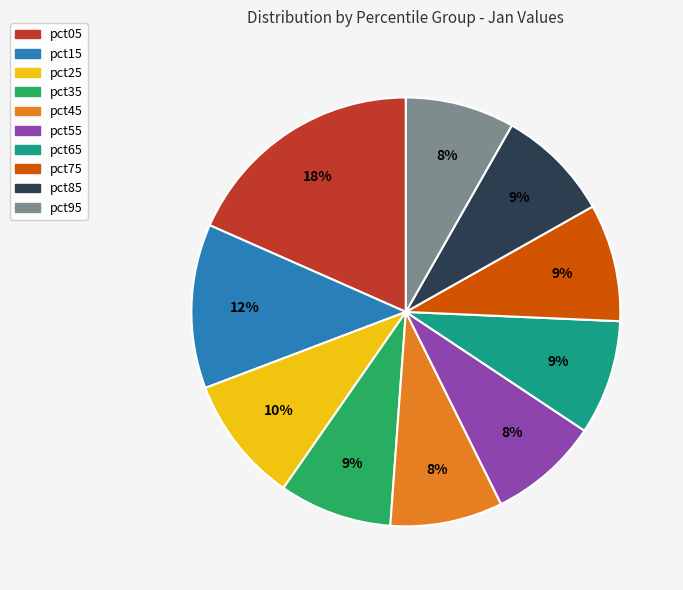

What is the largest slice in the pie chart?

pct05